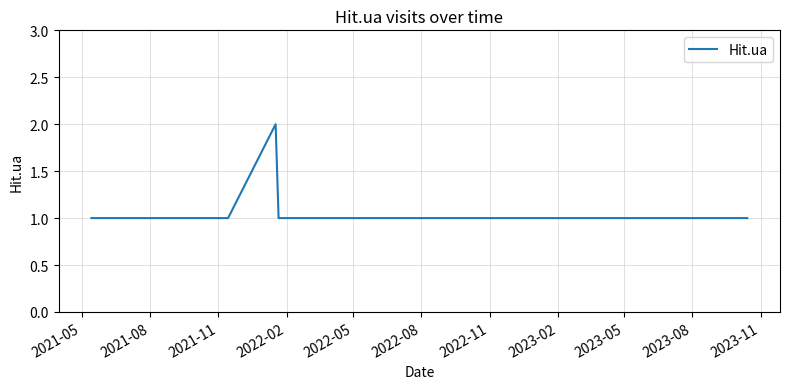

Reading left to right, transcribe all the data shown in this chart.

1	1	1	1	1	2	1	1	1	1	1	1	1